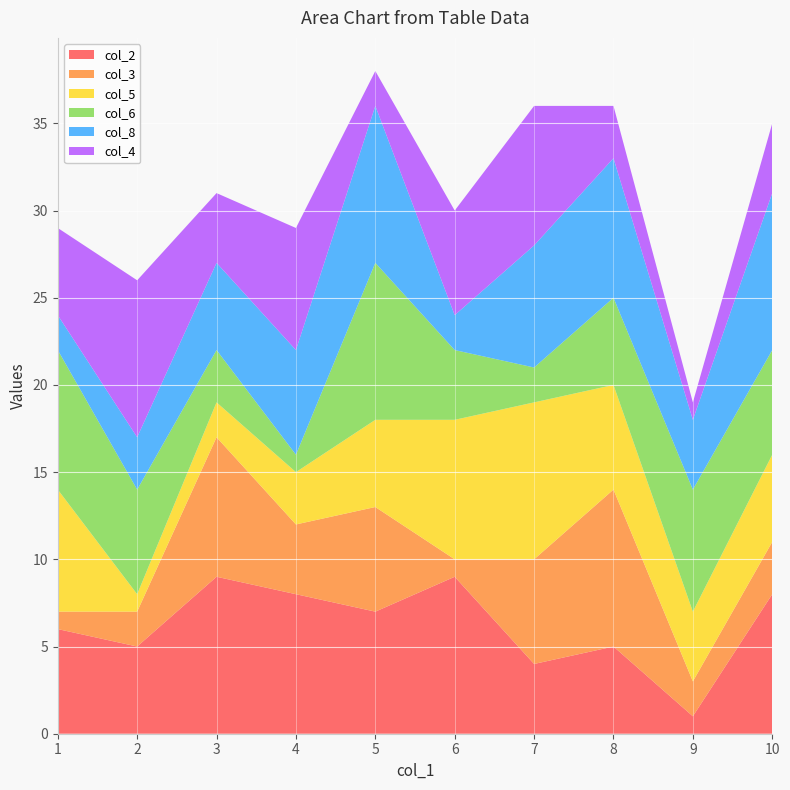

Reading left to right, list all the values displayed in this chart.

col_2: 6	5	9	8	7	9	4	5	1	8
col_3: 1	2	8	4	6	1	6	9	2	3
col_5: 7	1	2	3	5	8	9	6	4	5
col_6: 8	6	3	1	9	4	2	5	7	6
col_8: 2	3	5	6	9	2	7	8	4	9
col_4: 5	9	4	7	2	6	8	3	1	4